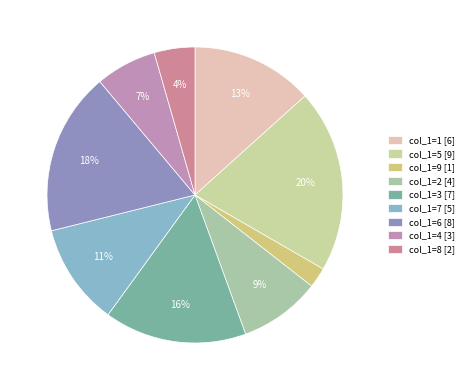

Is the sum of col_1=3 and col_1=8 greater than half?

No